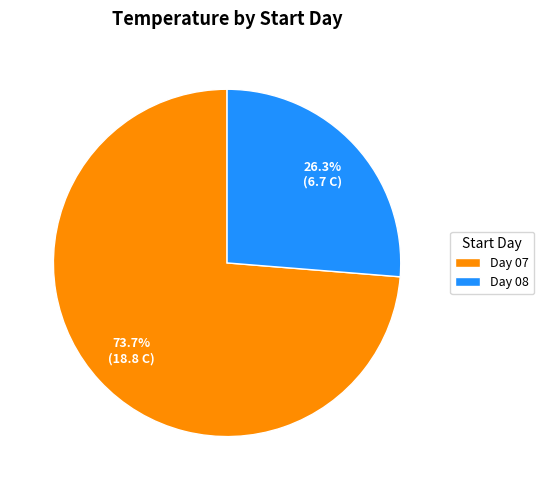

What percentage is NOT represented by Day 07?

26.3%